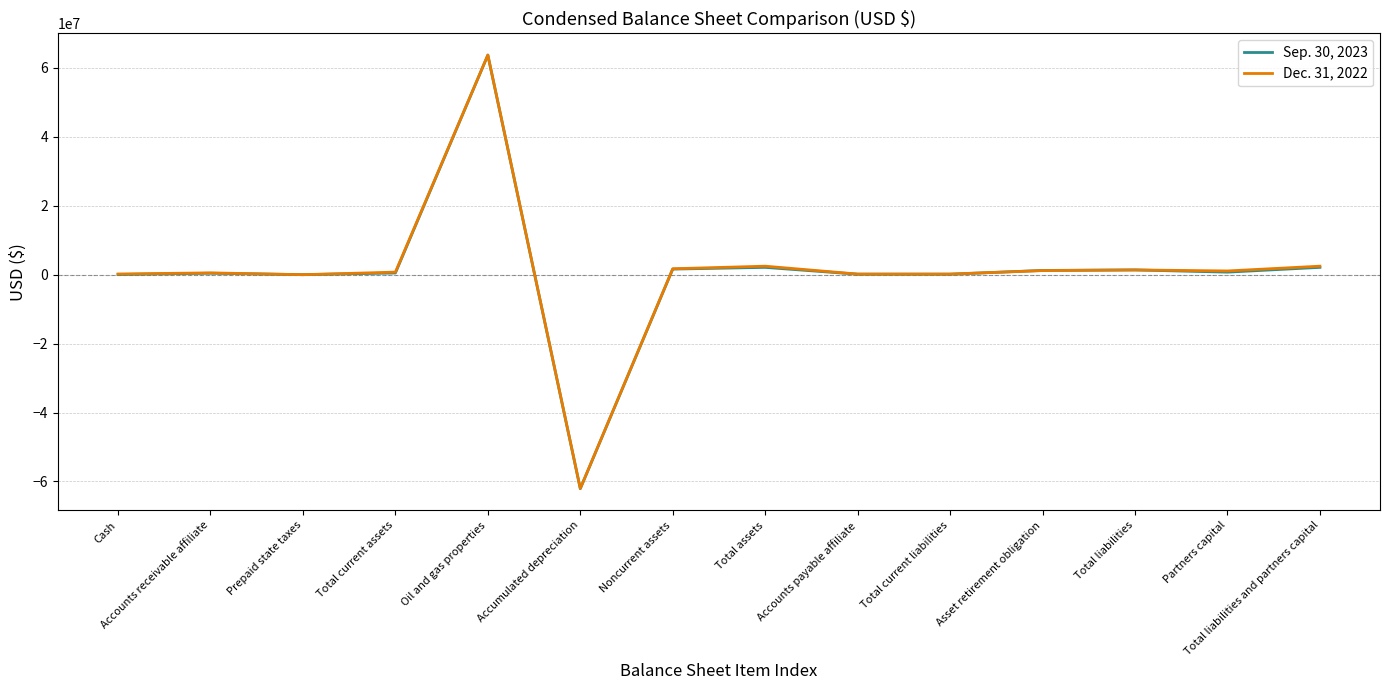

What is the lowest value of the Sep. 30, 2023 series?

-62089372